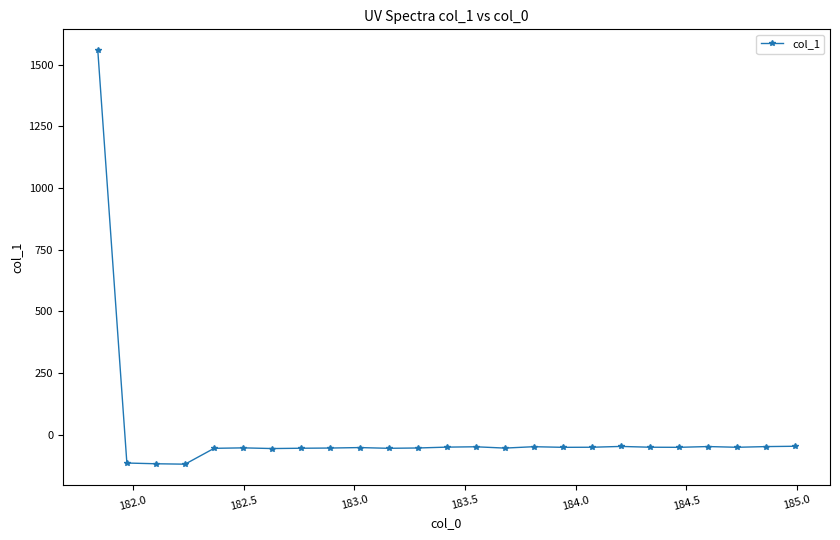

How many data points are above -51?

8